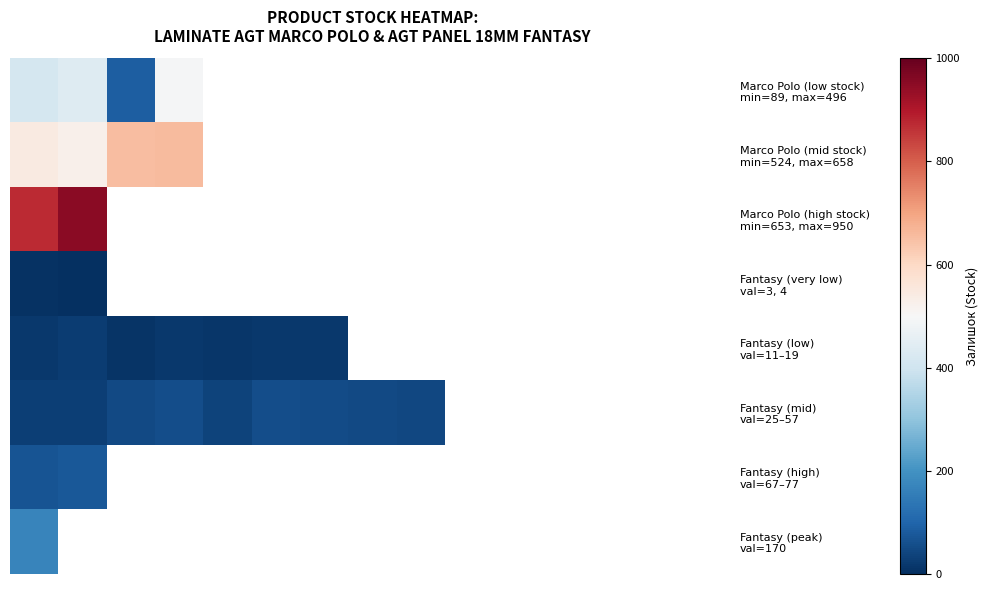

How many data points does each series have?

15